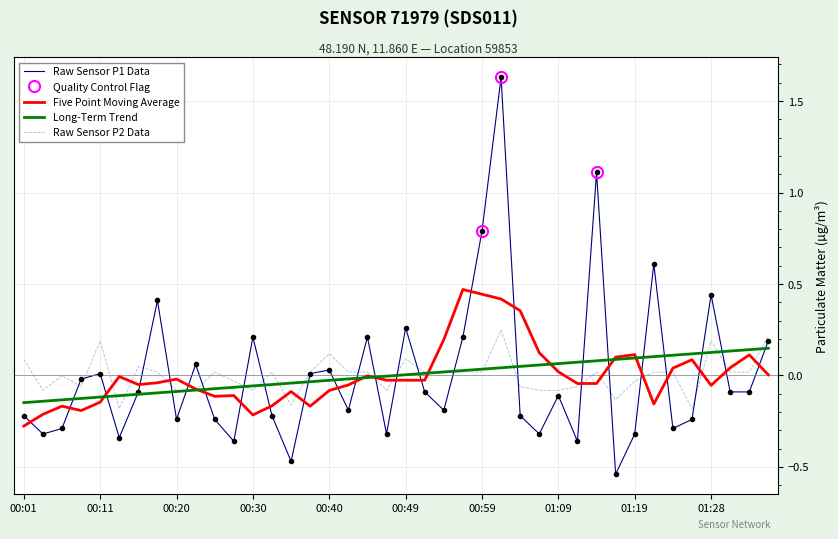

At which category does the chart reach its peak across all series?

25